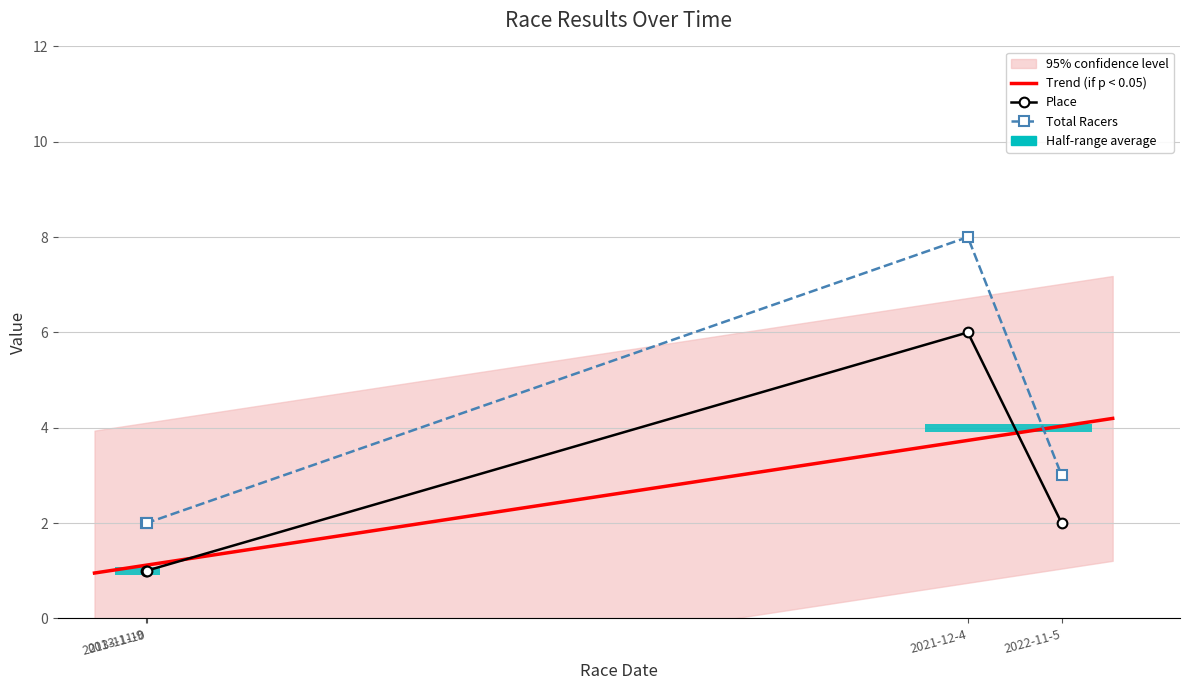

Which series has the widest spread of values?

Total Racers